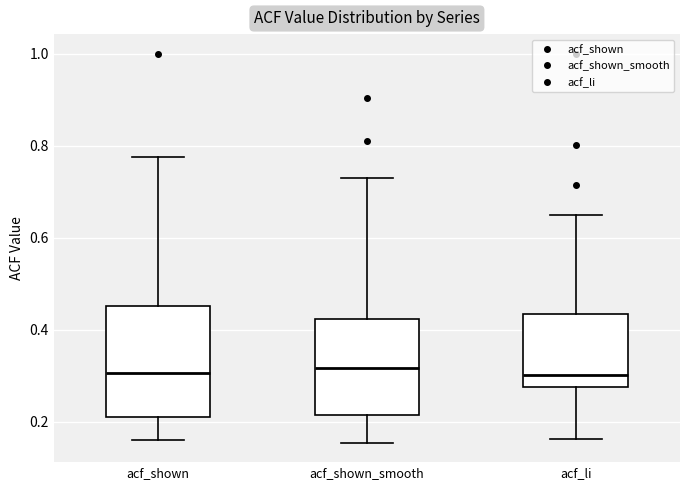

Reading left to right, read every box against the y-axis: the position of its median line, the range the box covers, and the ends of its whiskers. The values are not printed on the chart, so give them approximately, as read against the axis.

acf_shown: median 0.30, box 0.20 to 0.46, whiskers 0.16 to 0.78
acf_shown_smooth: median 0.32, box 0.22 to 0.42, whiskers 0.16 to 0.74
acf_li: median 0.30, box 0.28 to 0.44, whiskers 0.16 to 0.64